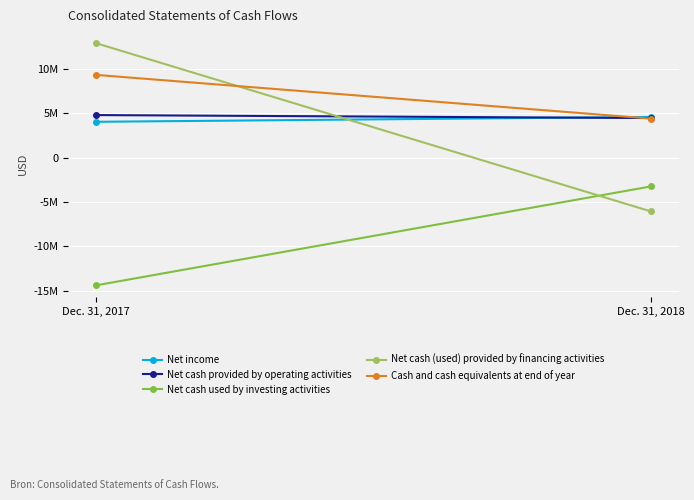

At how many categories does at least one series exceed 9492552?

1